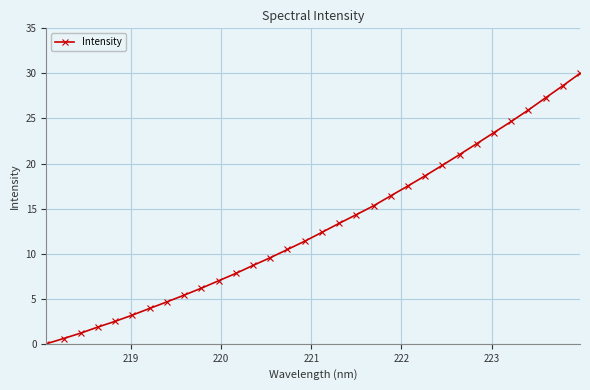

What is the greatest value displayed?

30.0